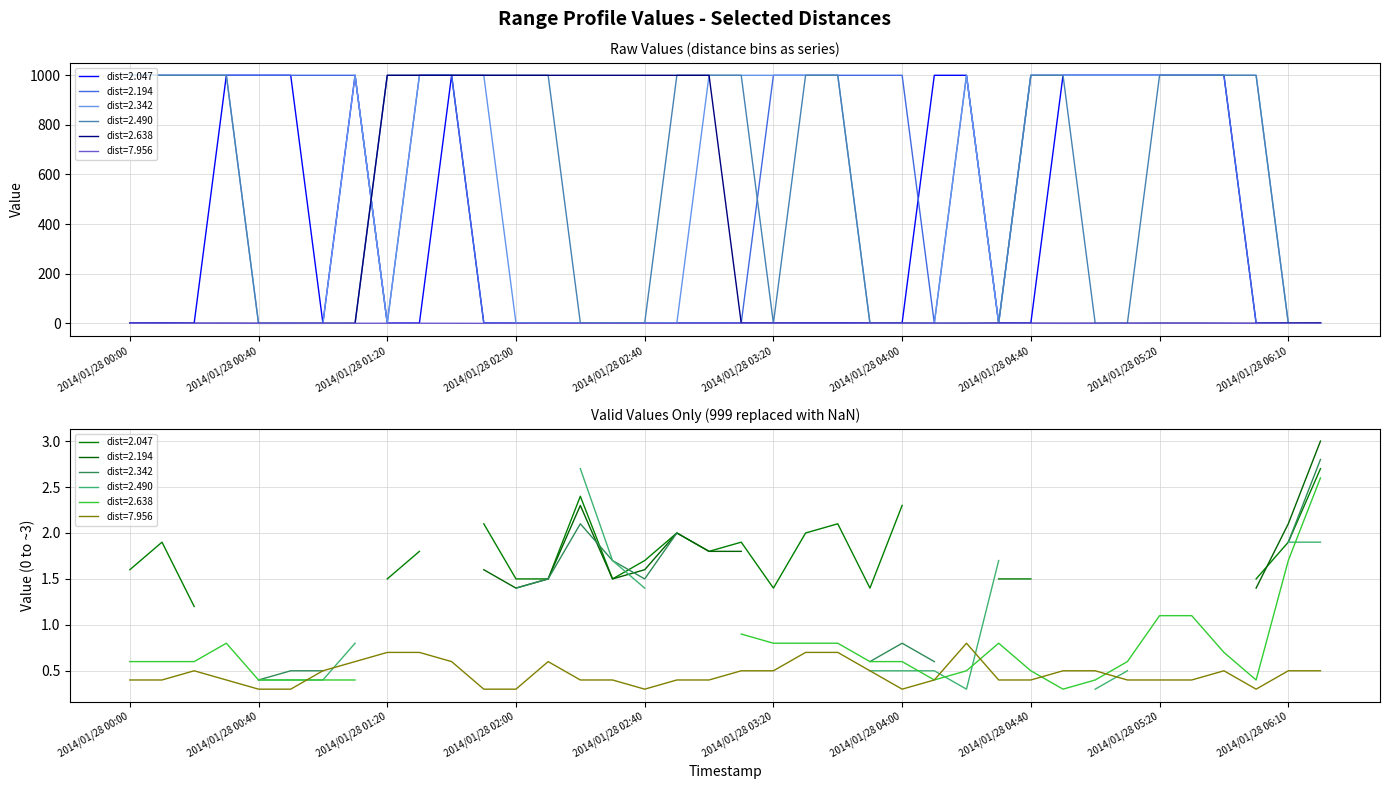

Where do 2.342 and 2.194 first cross each other?

2014/01/28 02:20 and 2014/01/28 02:30